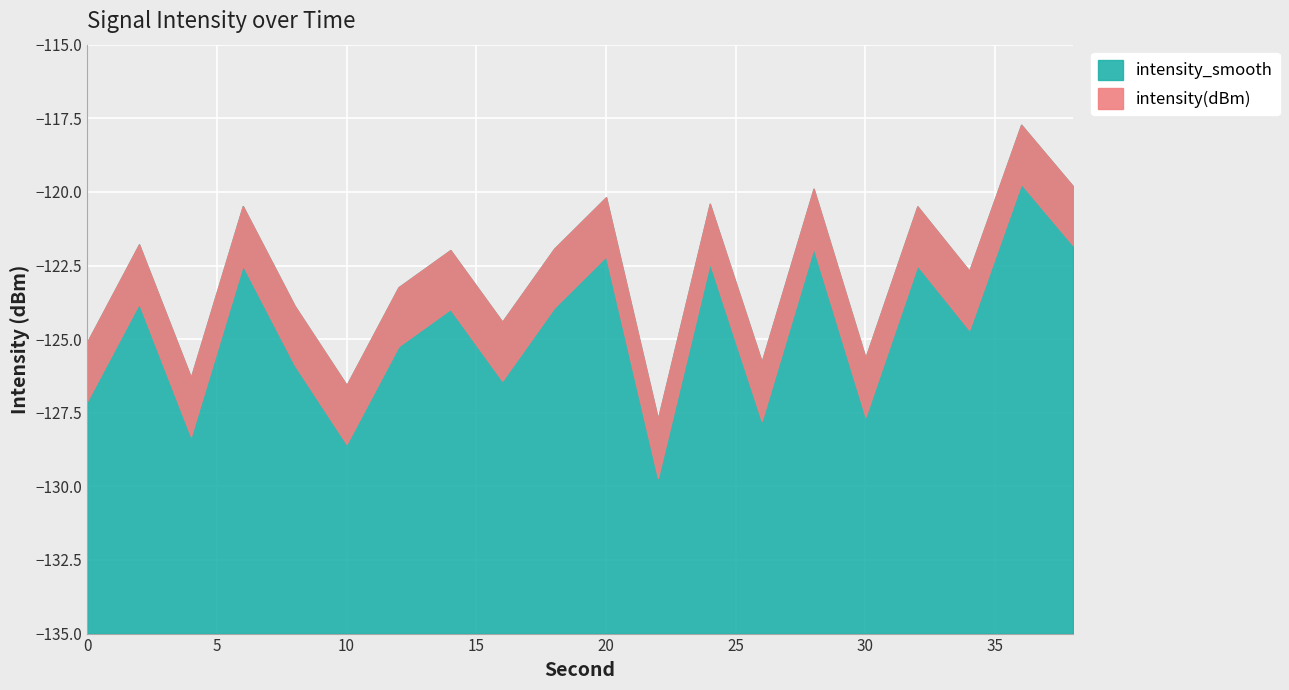

What is the difference between the maximum and minimum values in the intensity(dBm) series?

10.0